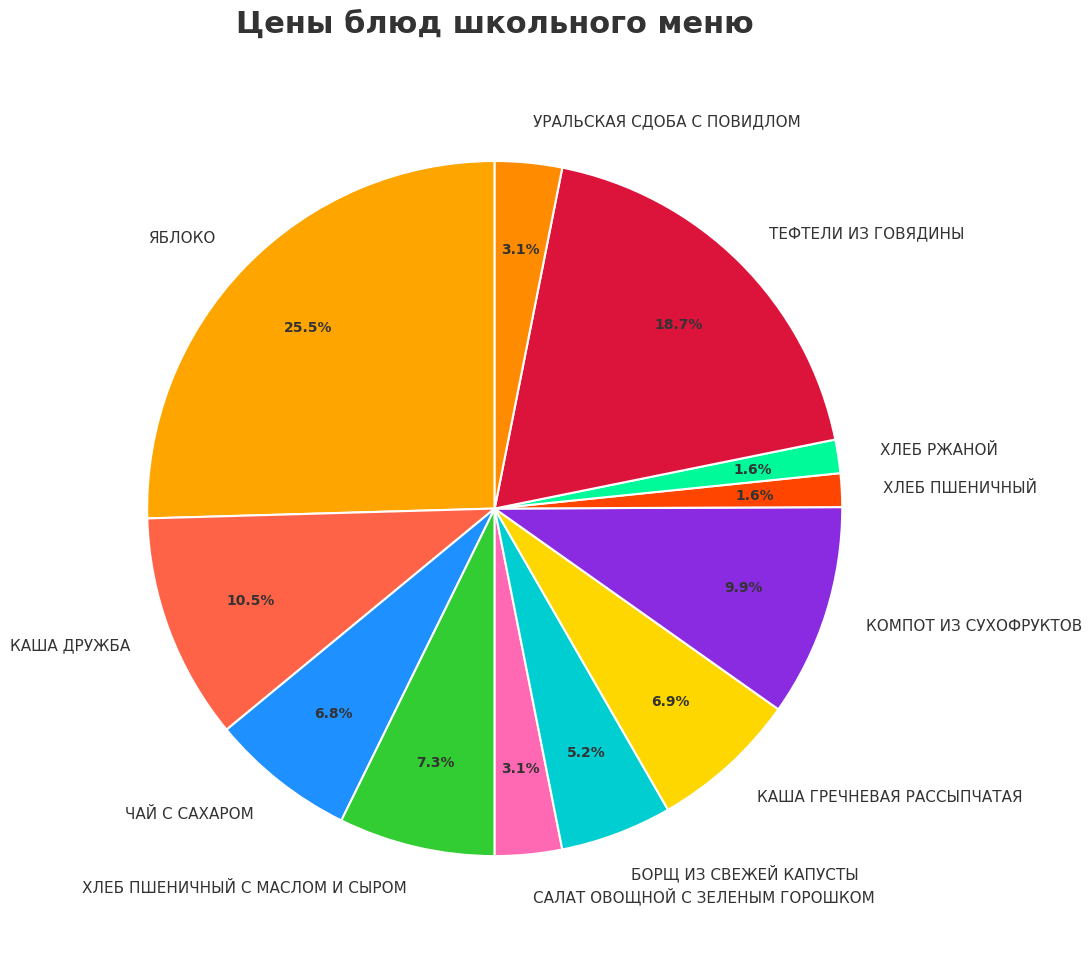

To the nearest percent, what percentage of the pie is САЛАТ ОВОЩНОЙ С ЗЕЛЕНЫМ ГОРОШКОМ?

3%